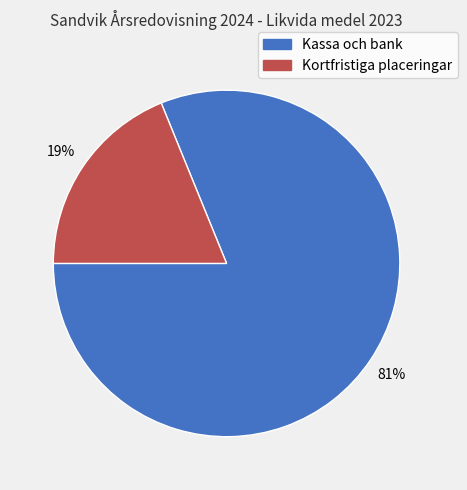

Is there any slice that represents more than half of the pie?

Yes